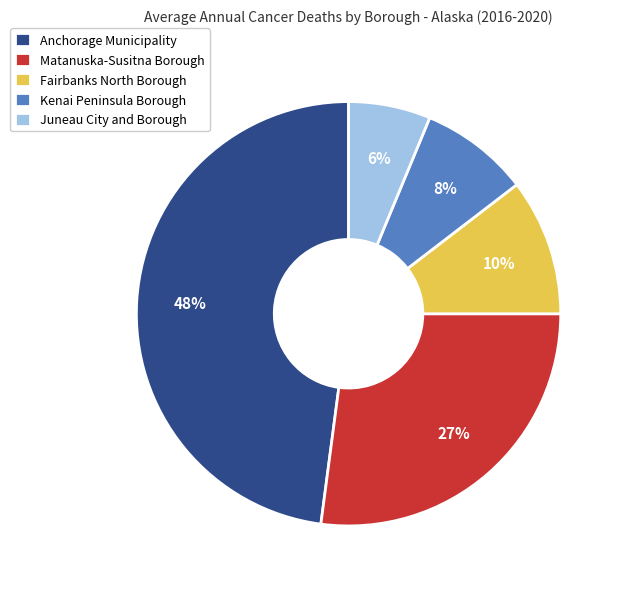

How many slices are in this pie chart?

5